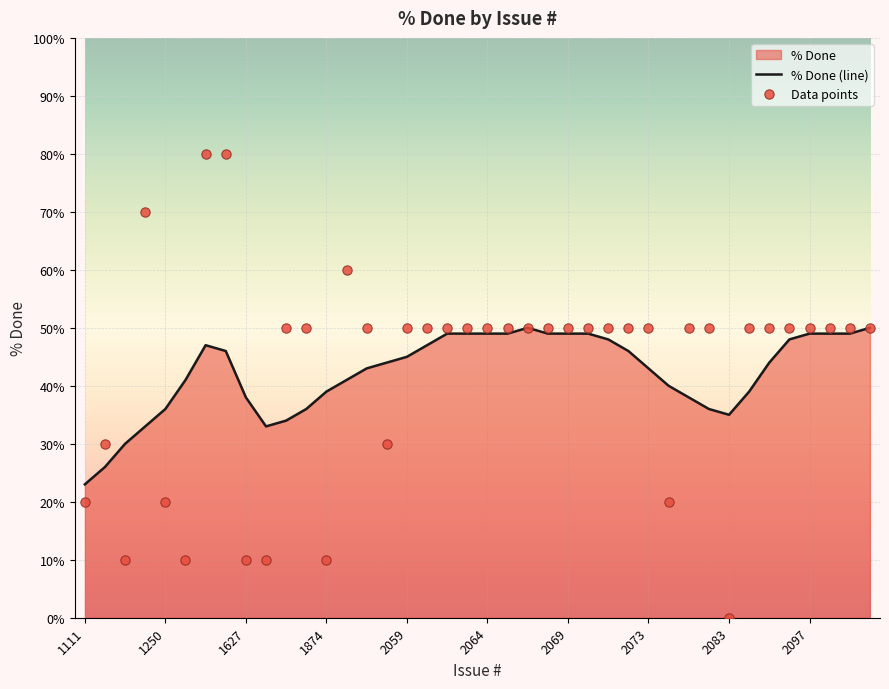

What is the maximum value for % Done (line)?

50